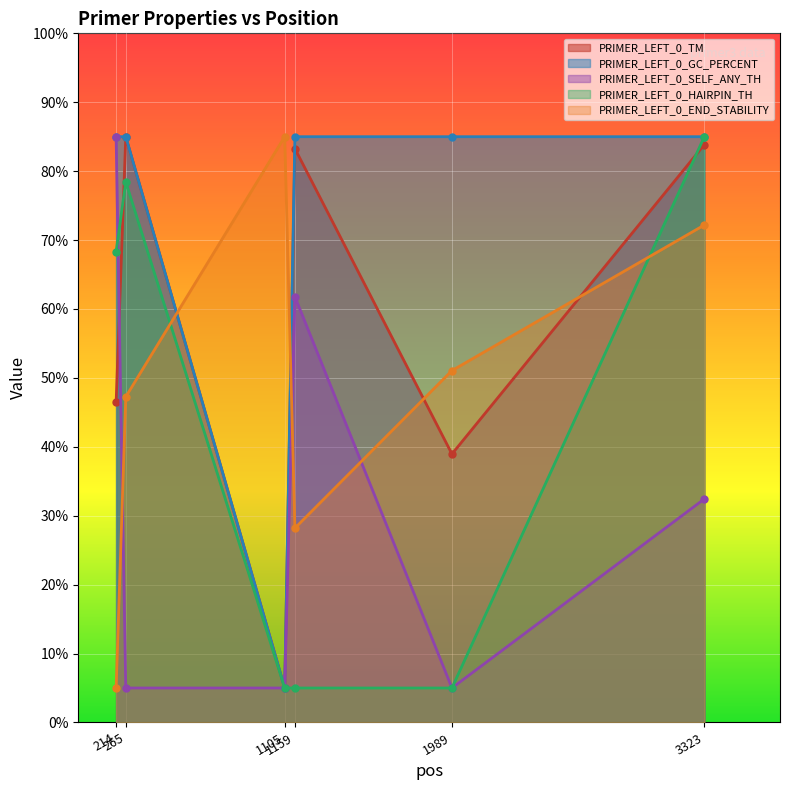

At 1159, list the series in order from largest to smallest.

PRIMER_LEFT_0_GC_PERCENT, PRIMER_LEFT_0_TM, PRIMER_LEFT_0_SELF_ANY_TH, PRIMER_LEFT_0_END_STABILITY, PRIMER_LEFT_0_HAIRPIN_TH